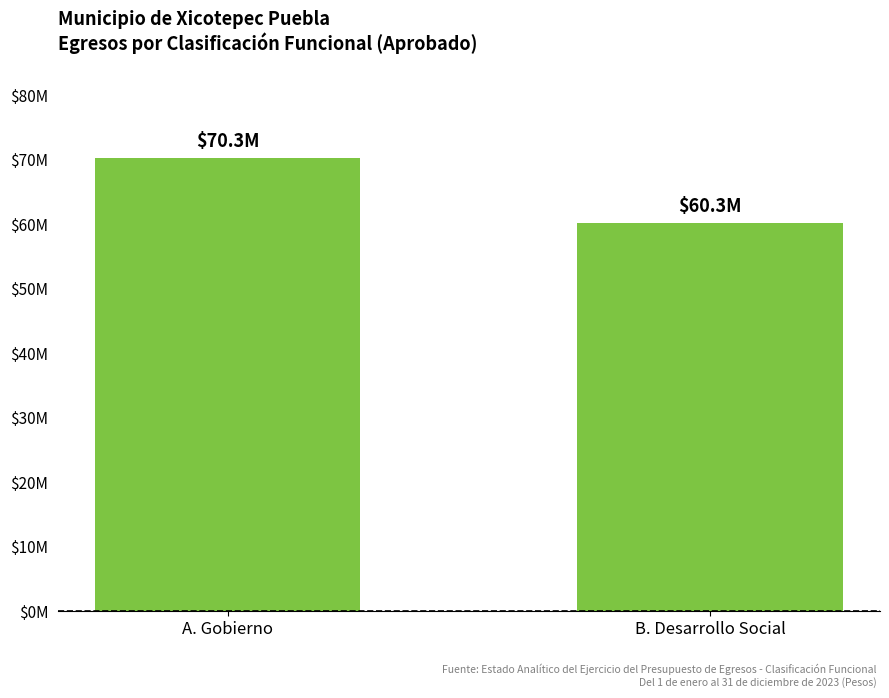

List the labels in order of value, largest first.

A. Gobierno, B. Desarrollo Social